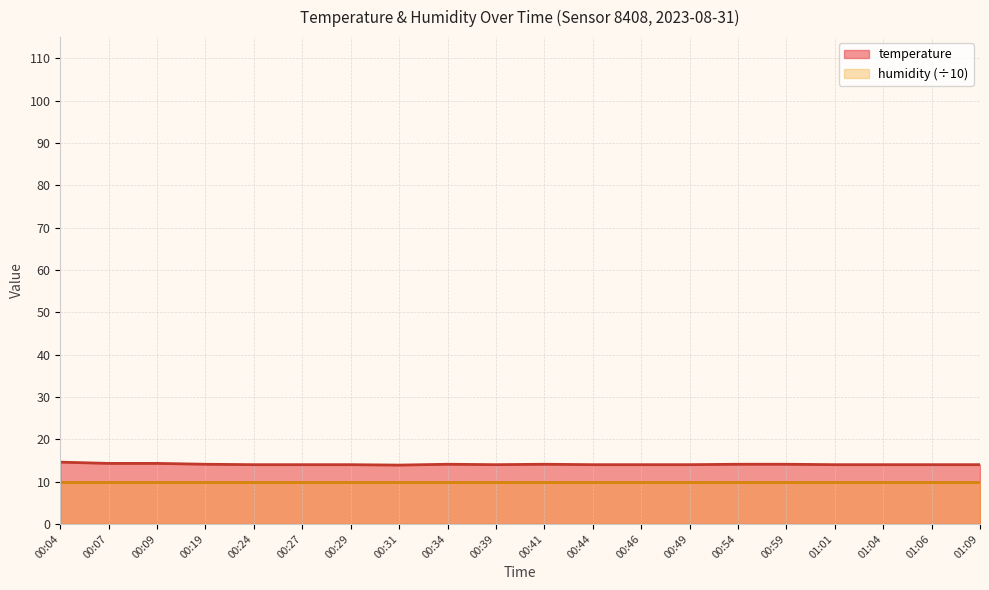

The chart shows a value of 7.5 at 00:07. True or false?

False